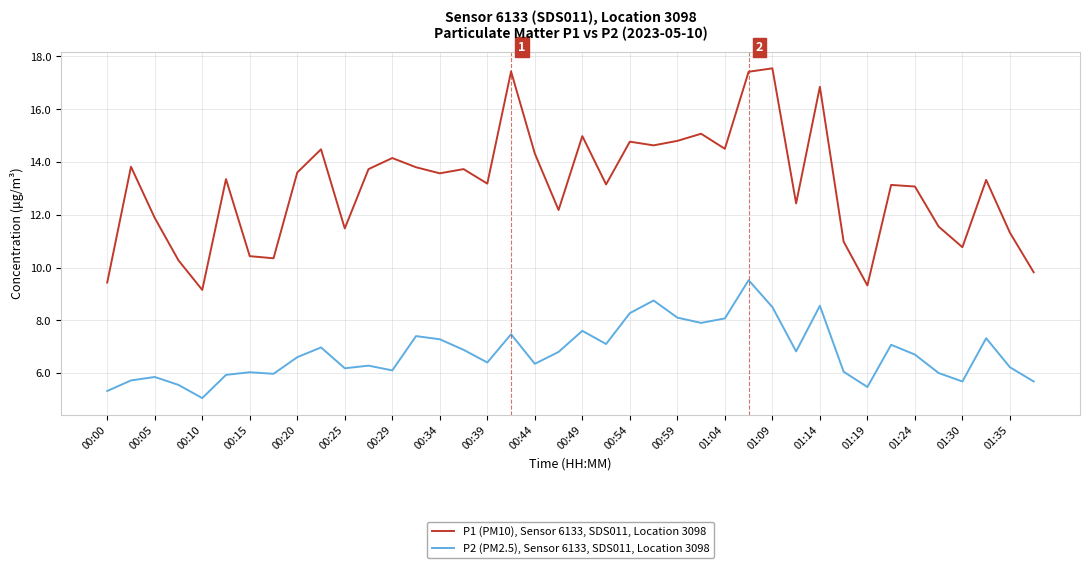

How many lines are shown in the chart?

2